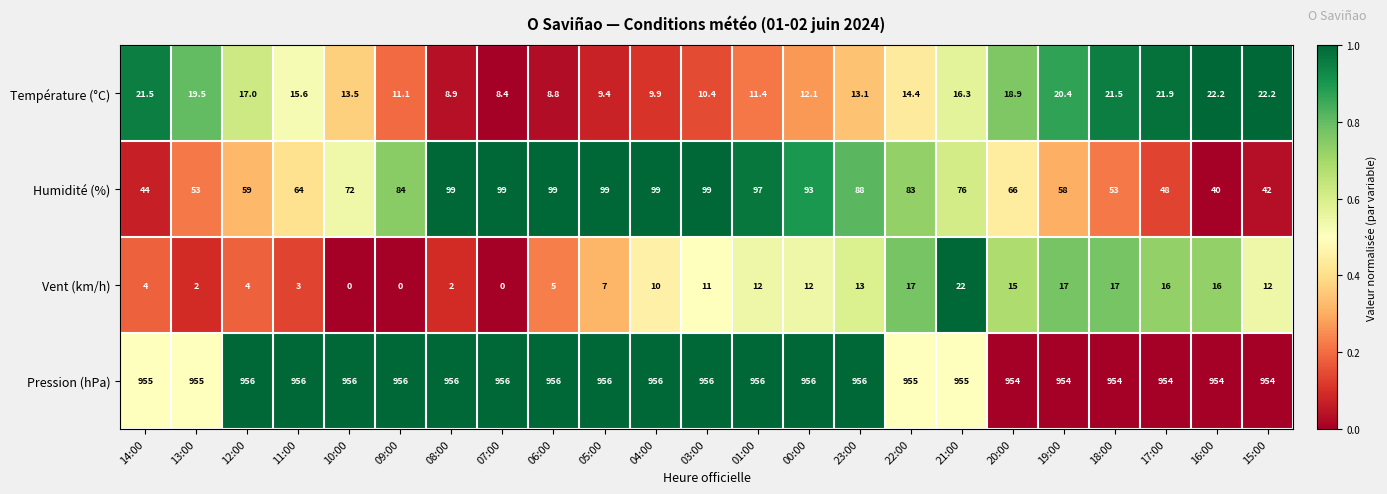

What is the spread (max minus min) of values at 11:00?

953.0